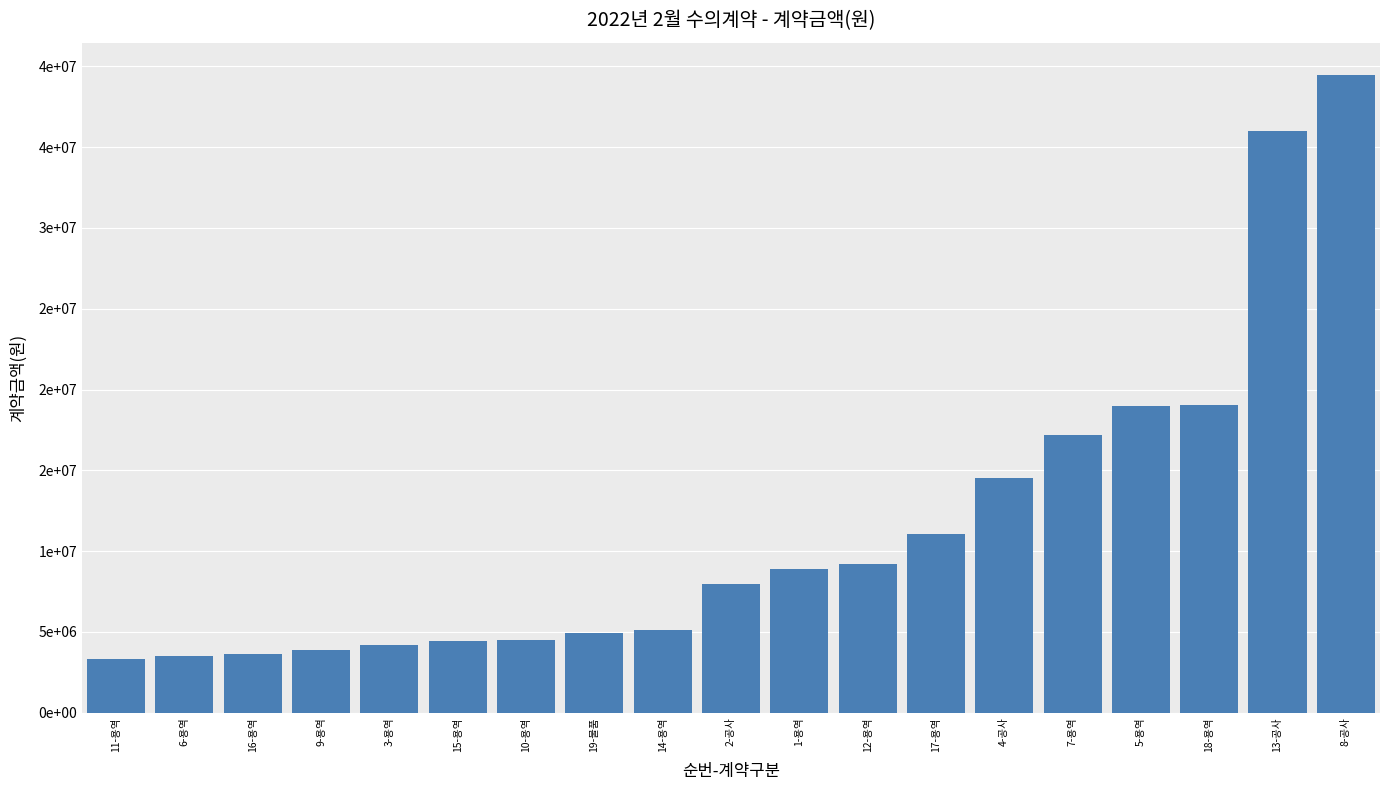

Reading left to right, list all the values displayed in this chart.

3300000	3500000	3630000	3860000	4200000	4400000	4500000	4930000	5100000	7986000	8900000	9200000	11048400	14500000	17200000	19000000	19030000	36000000	39500000